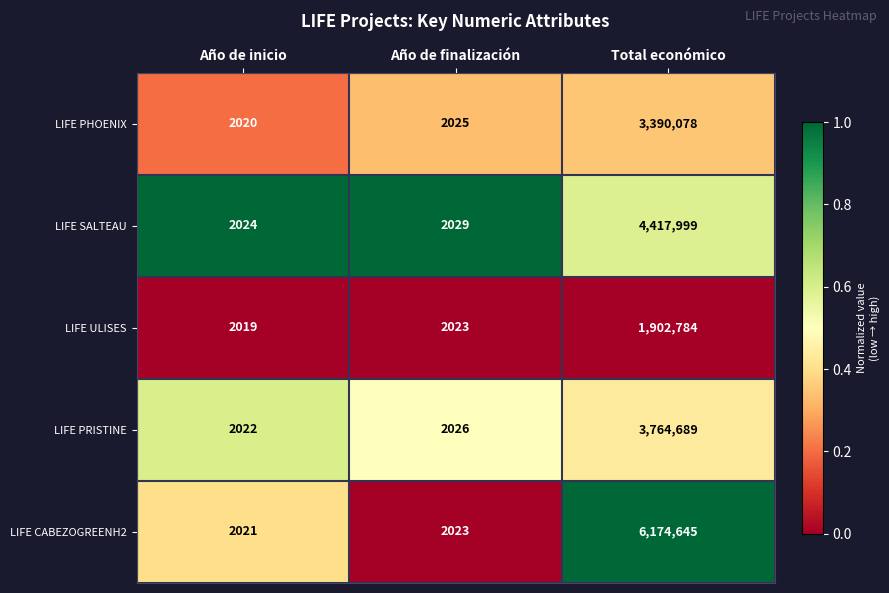

Which series has the largest total across all categories?

LIFE CABEZOGREENH2